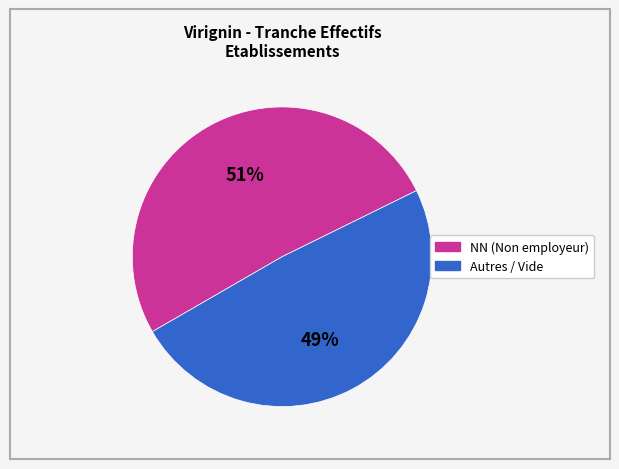

Is there any slice that represents more than half of the pie?

Yes